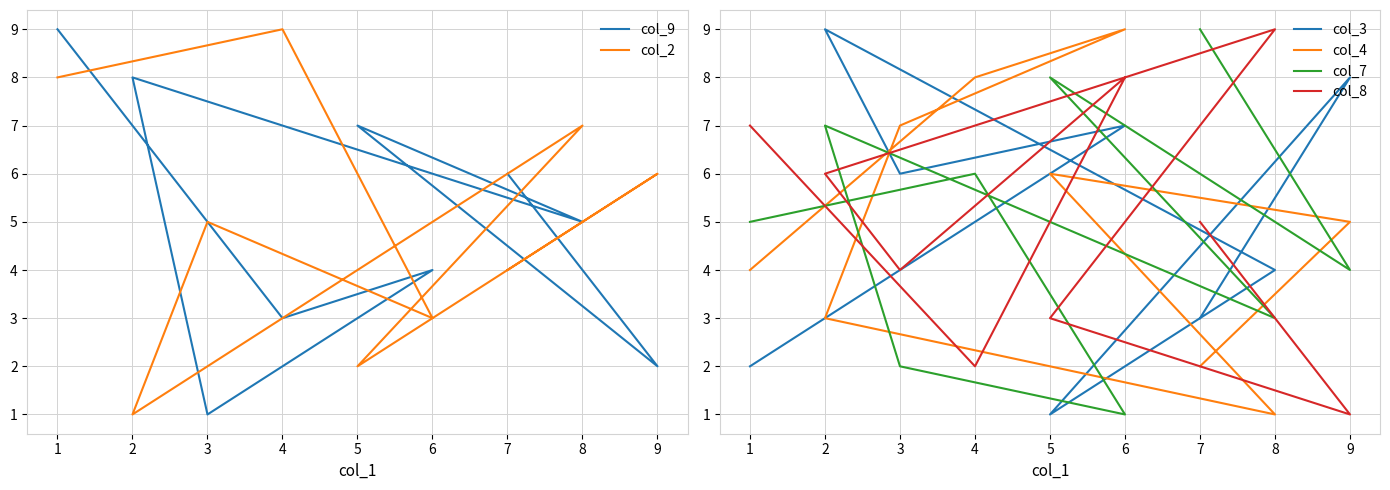

Where is the first local minimum for col_7?

6